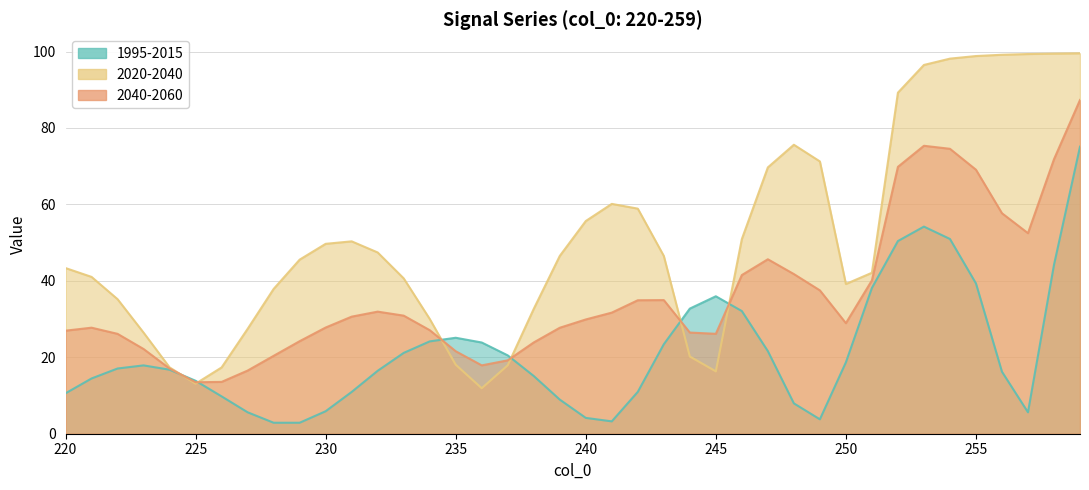

List the series in order of their peak value, highest first.

col_2, col_3, col_1